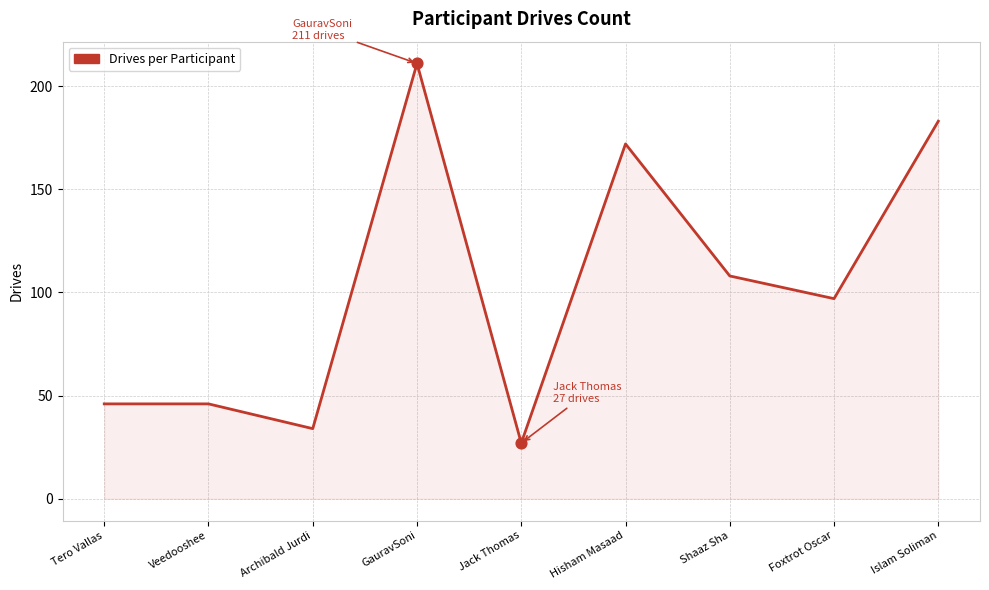

What is the change in value from Hisham Masaad to Islam Soliman?

+11